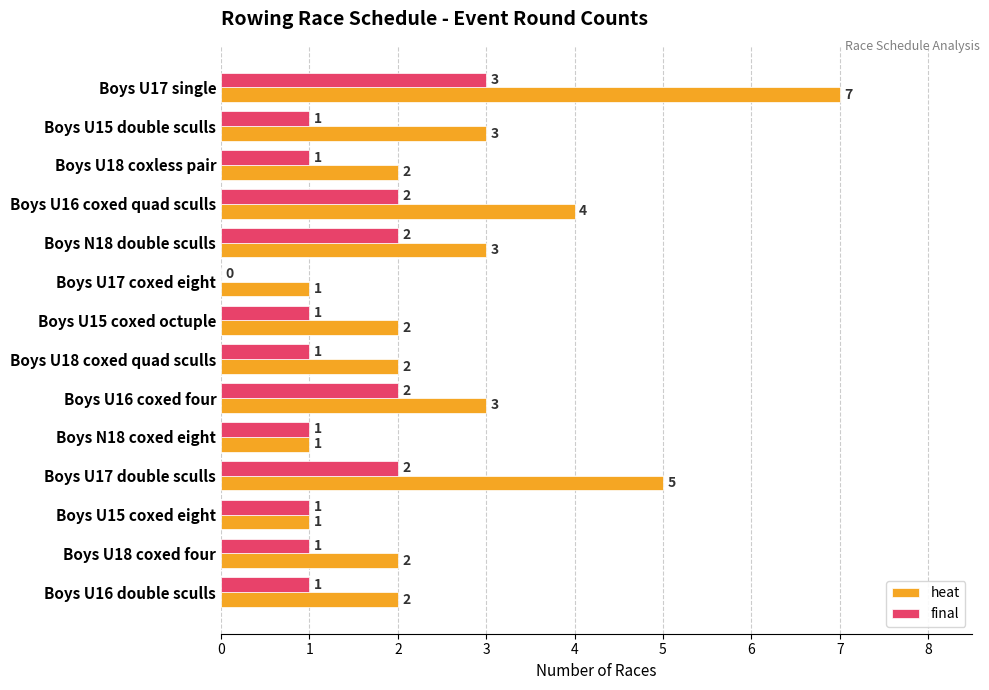

What are all the series names shown in the legend?

heat, final